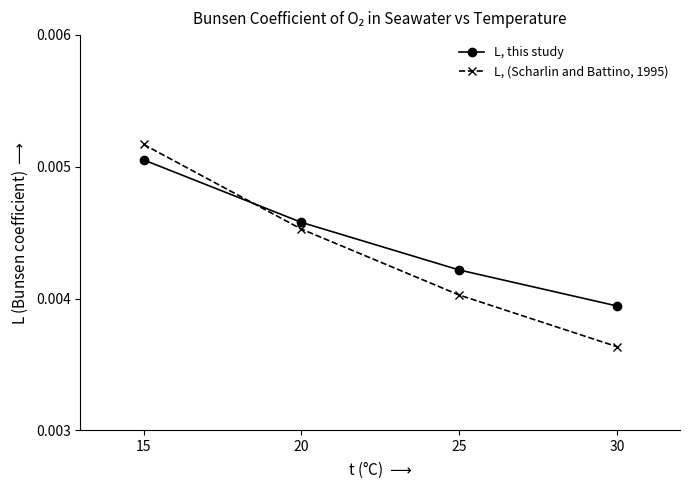

At which category is the sum across all series the highest?

15